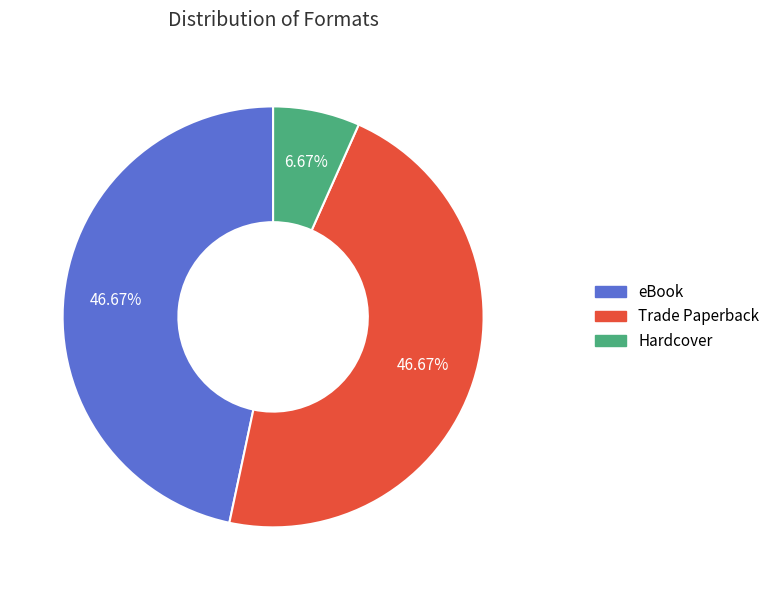

Which category has the smallest portion of the pie?

Hardcover